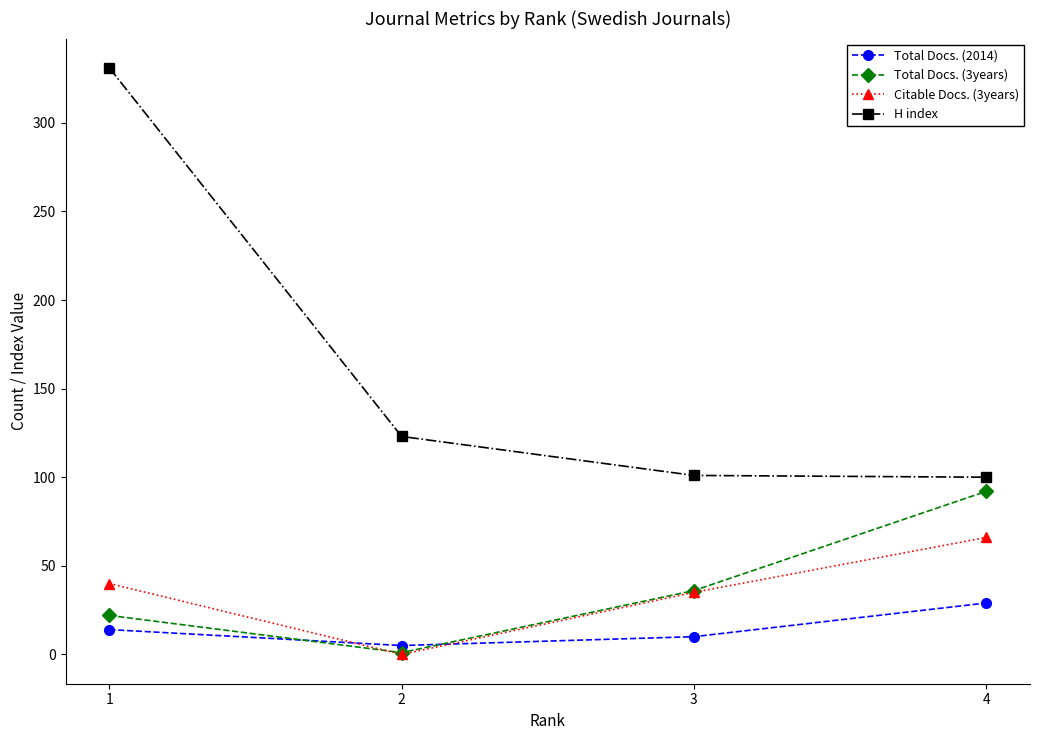

True or false: Total Docs. (3years) has a value of 18 at 3.

False